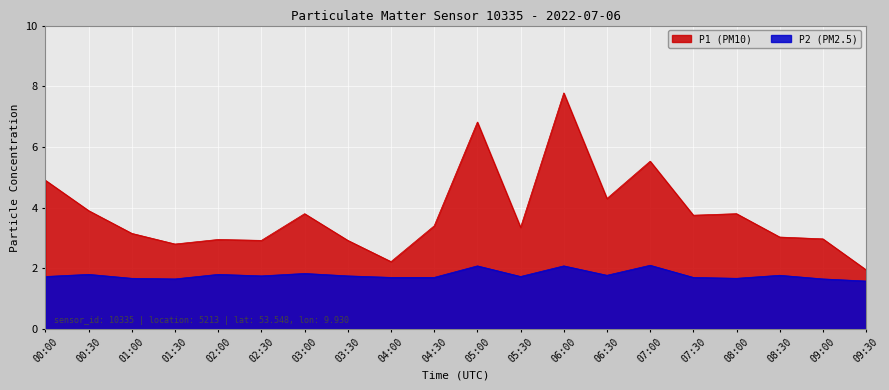

How many lines are shown in the chart?

2